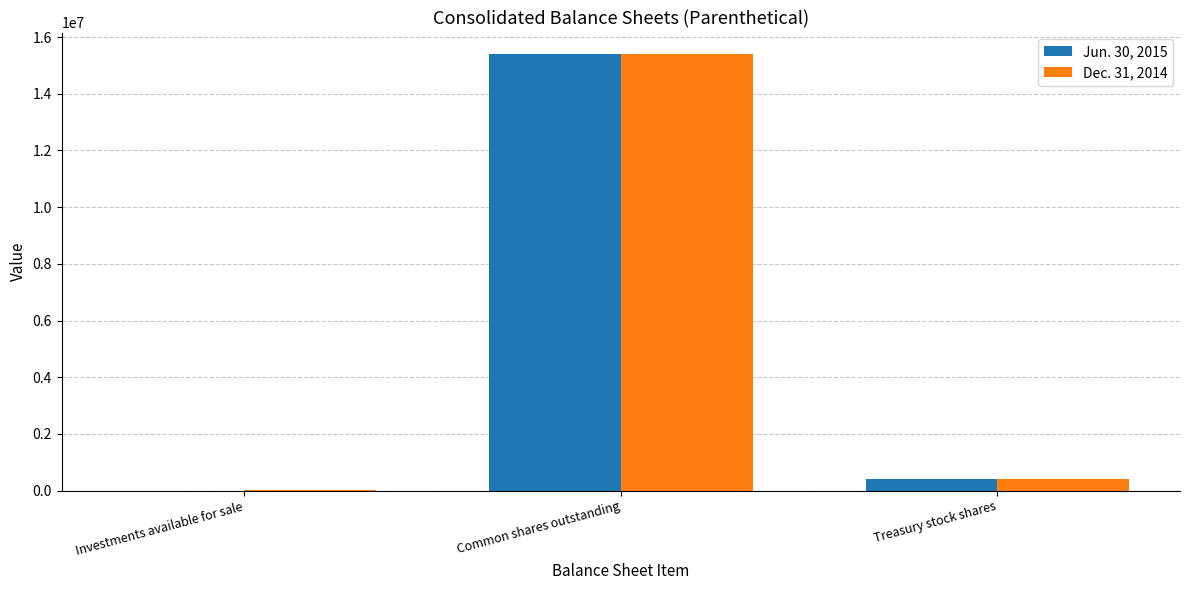

The value of Dec. 31, 2014 at Common shares outstanding is 8481554. True or false?

False